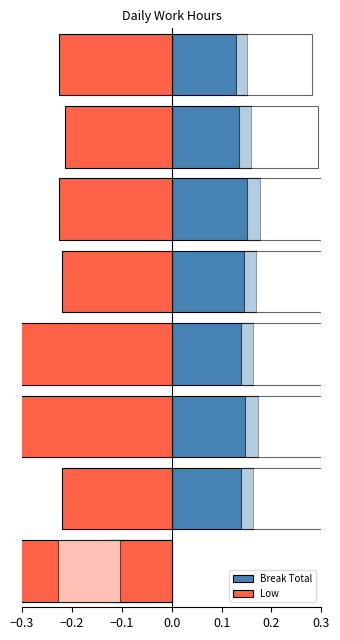

List the series in order of their overall mean, highest first.

Break Total, Low